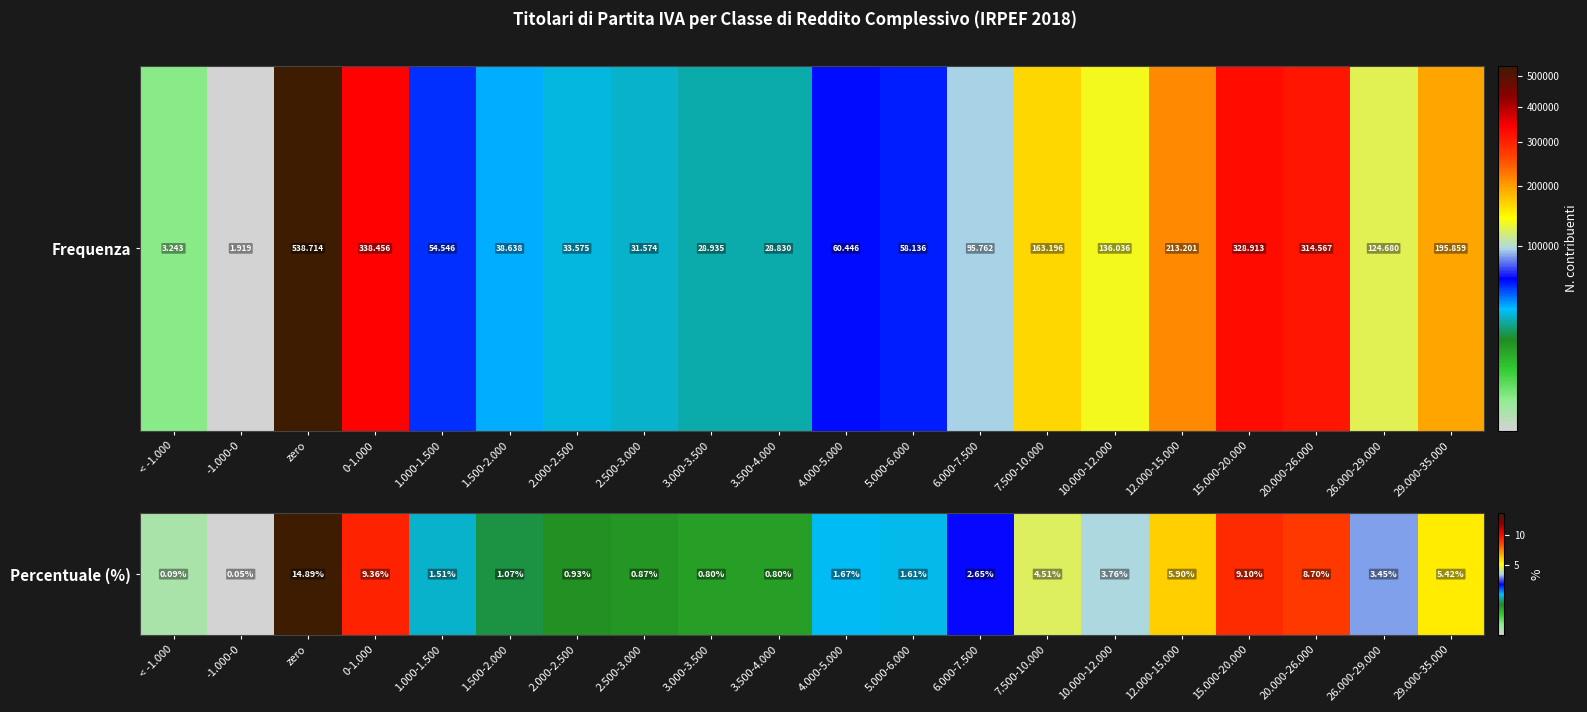

True or false: the data shows 5.9 at 12.000-15.000.

True